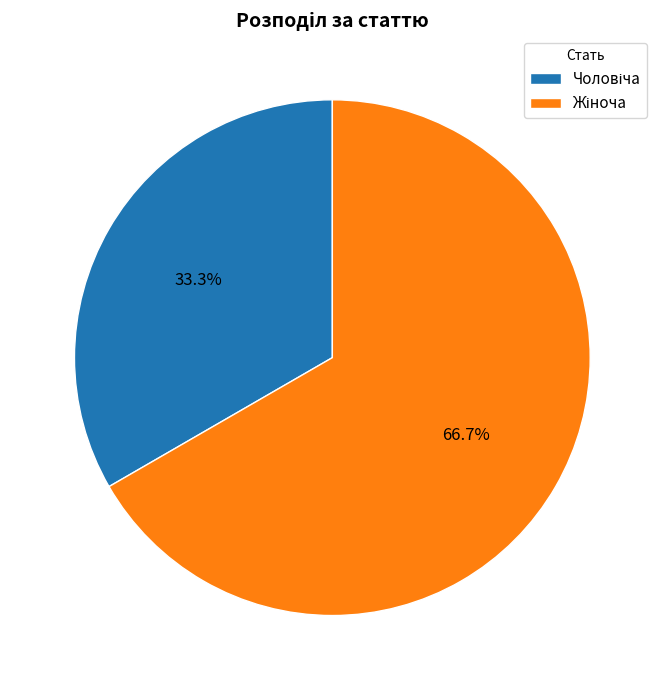

Count the number of slices in the pie.

2